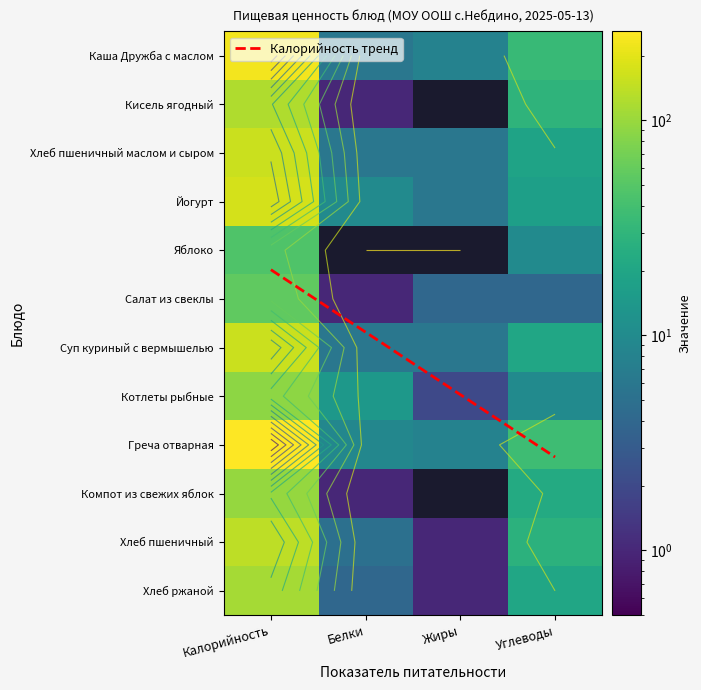

What is the difference between the maximum and minimum values in the Хлеб пшеничный маслом и сыром series?

151